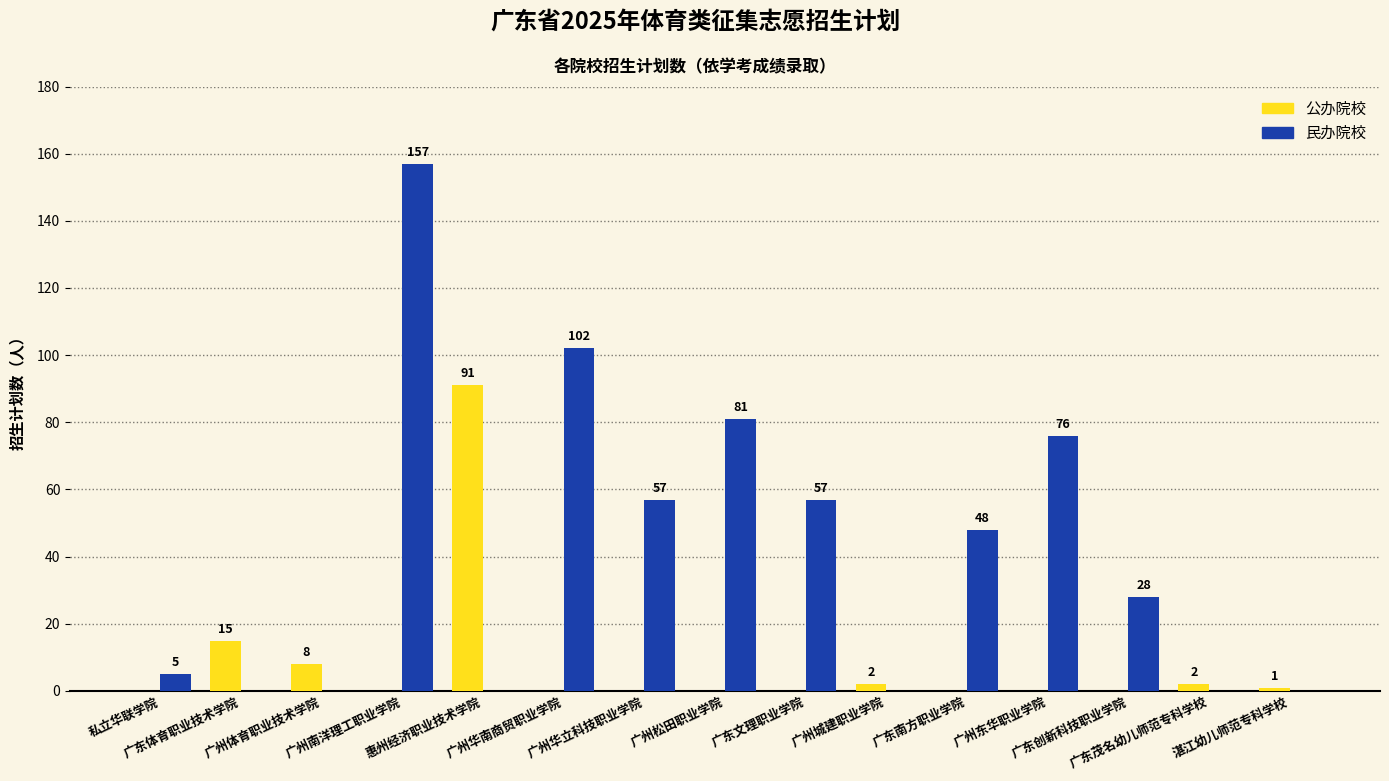

The 民办院校 series shows -48 at 惠州经济职业技术学院. True or false?

False